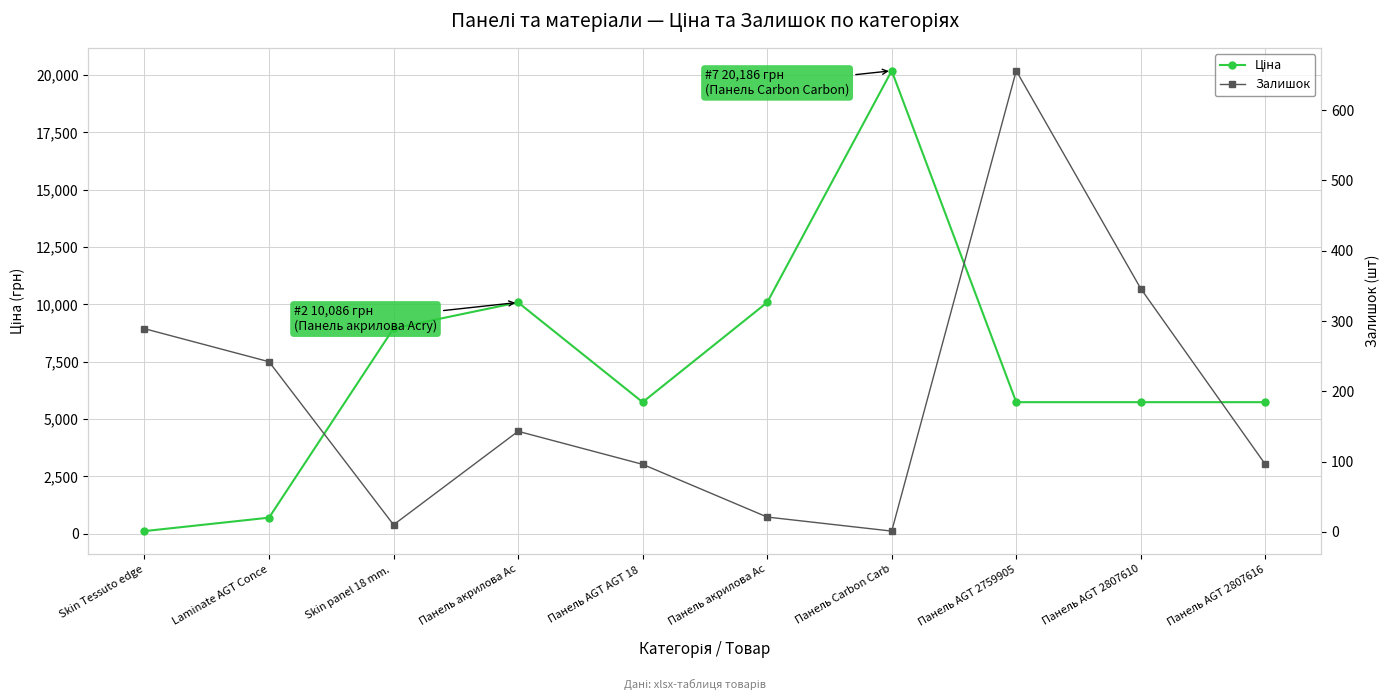

What is the sum of all Ціна values?

73076.9